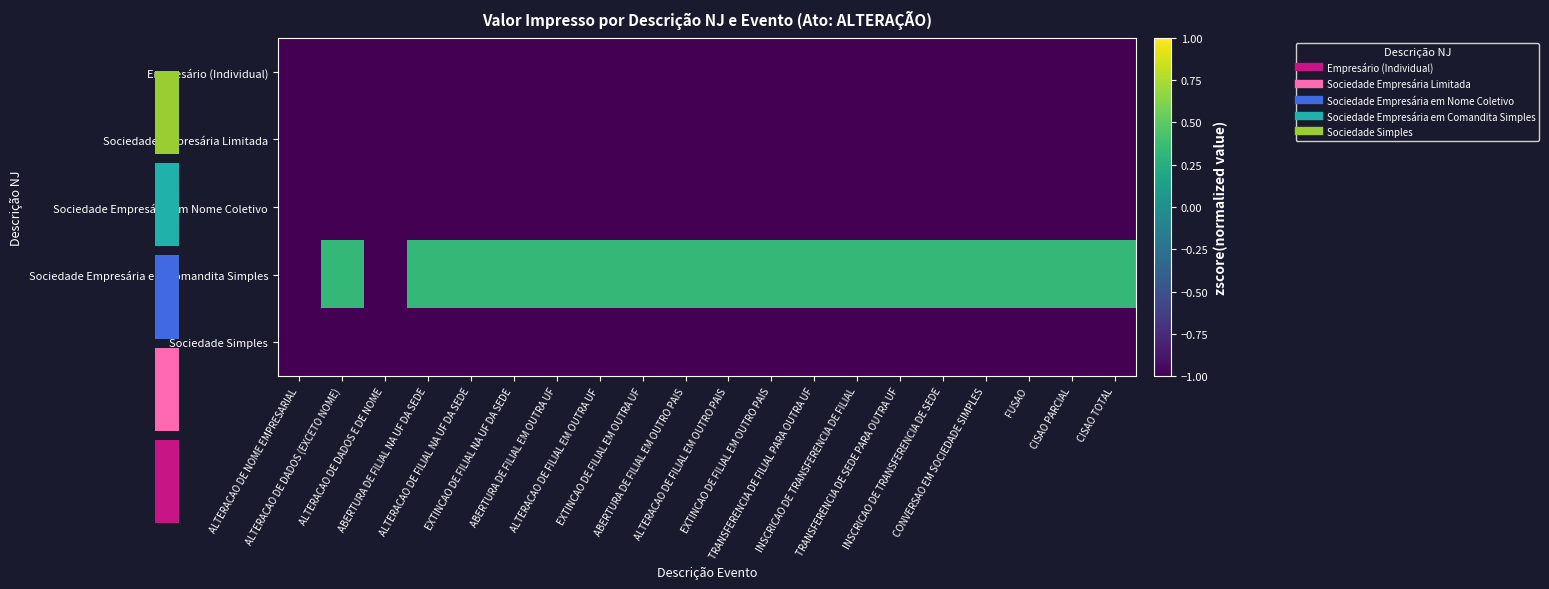

Which series has the largest total across all categories?

Sociedade Empresária em Comandita Simples